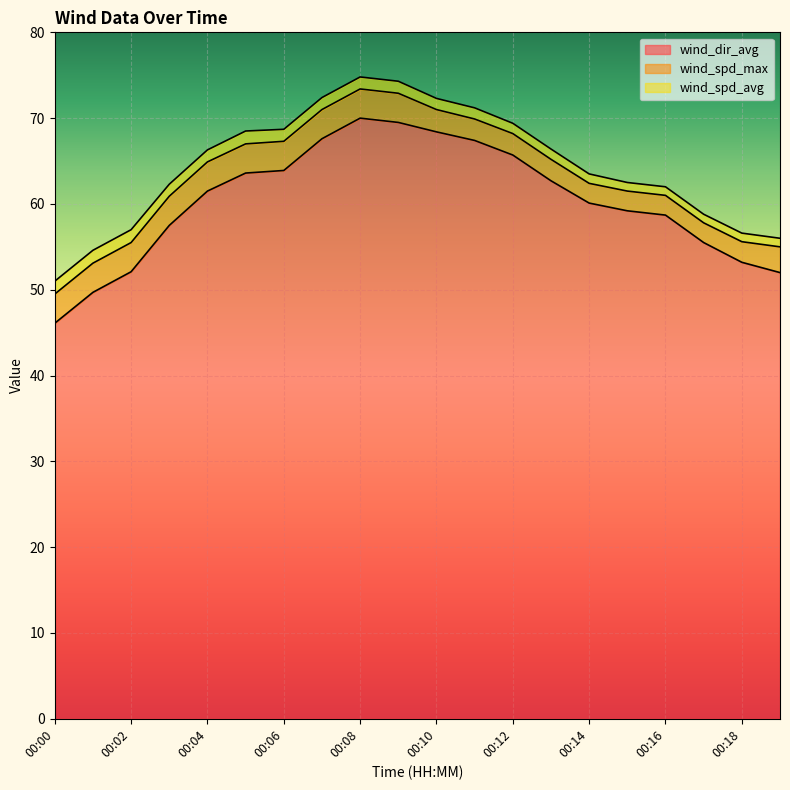

True or false: wind_spd_max has more than 1 points higher than both neighbors.

False